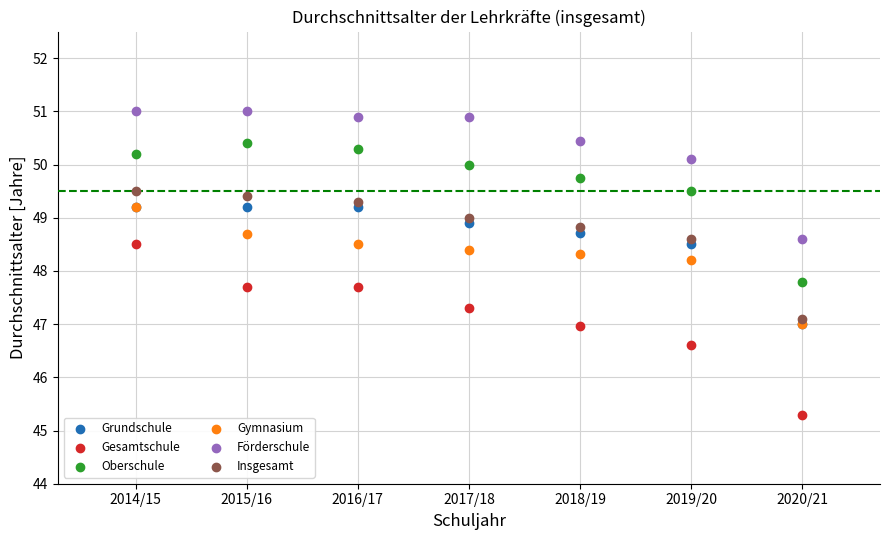

In the Gesamtschule series, what Y value is closest to 46?

46.6